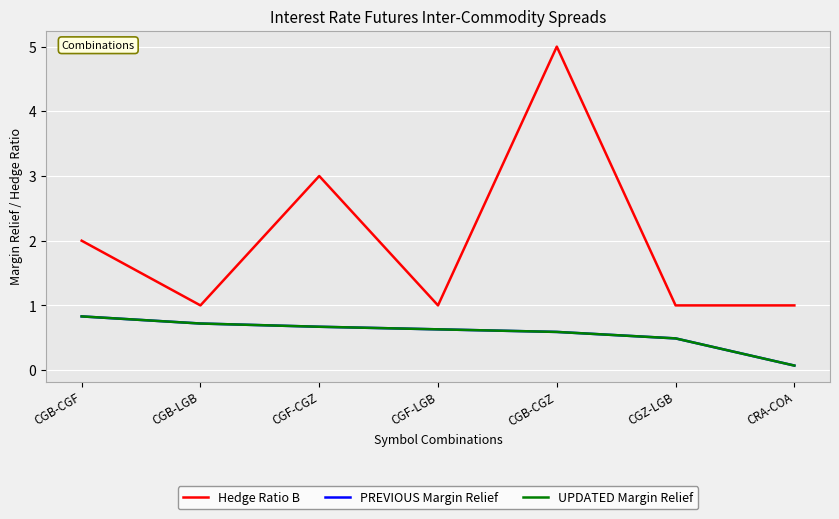

What is the average value of the PREVIOUS Margin Relief series?

0.6